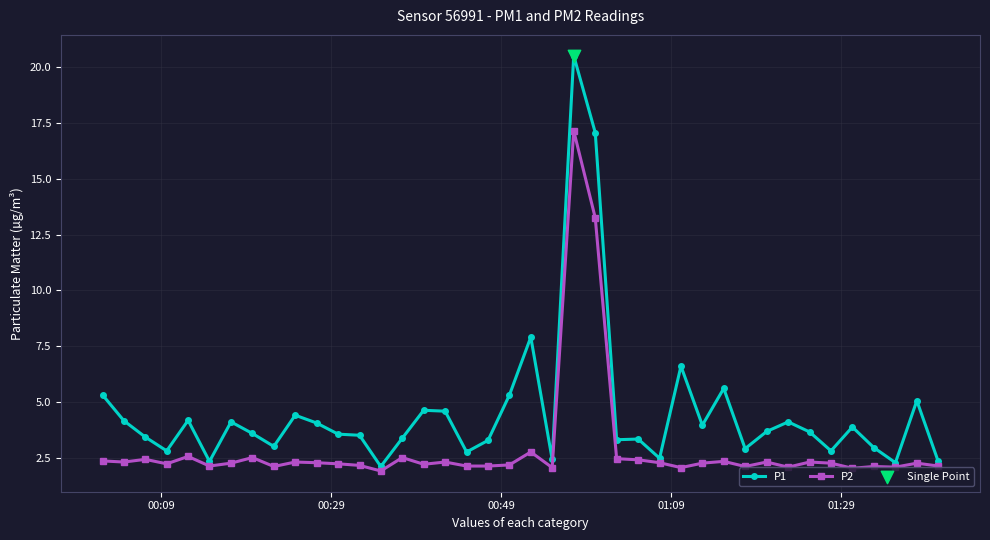

Which series has the widest spread of values?

P1